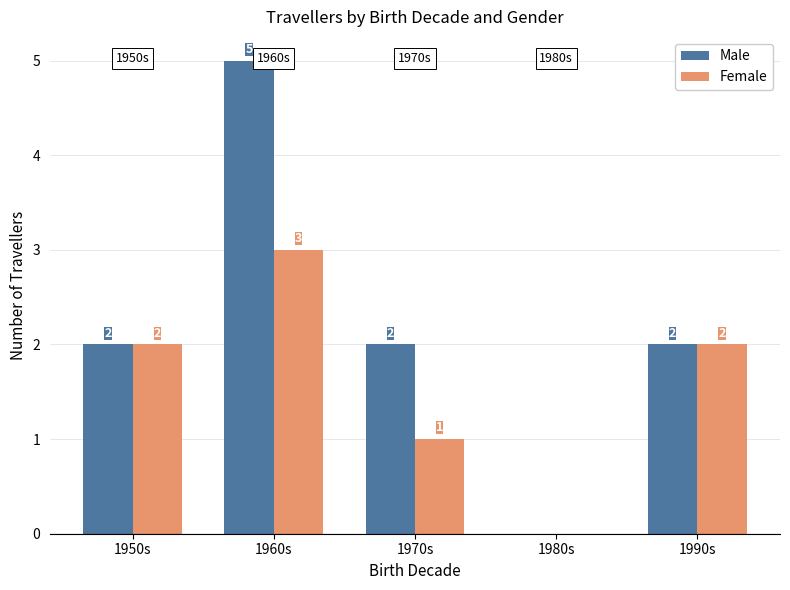

The value of Female at 1970s is 0. True or false?

False